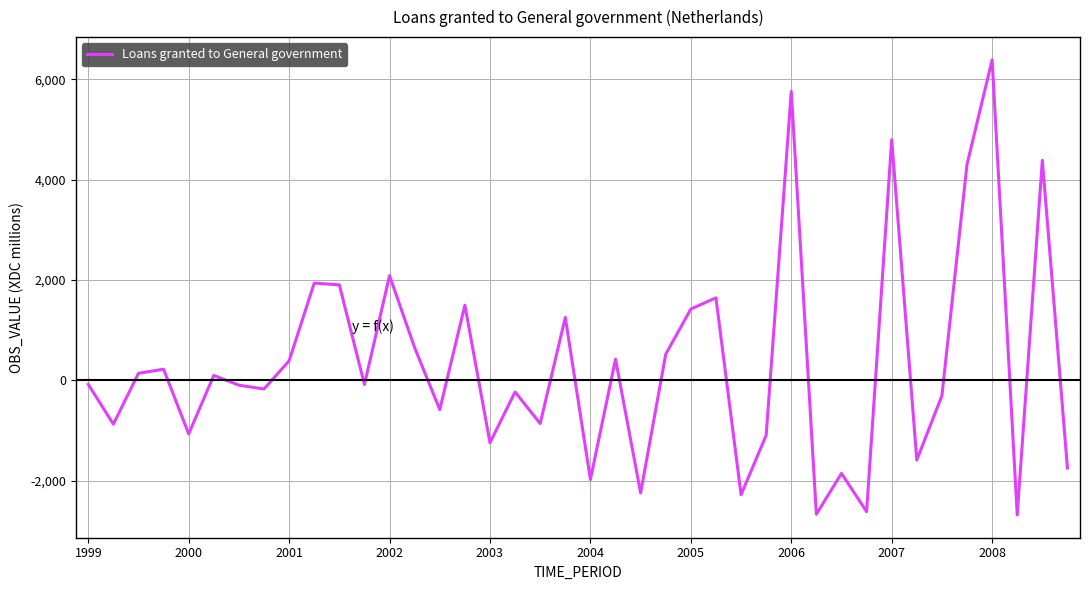

What is the difference between the maximum and minimum values?

9072